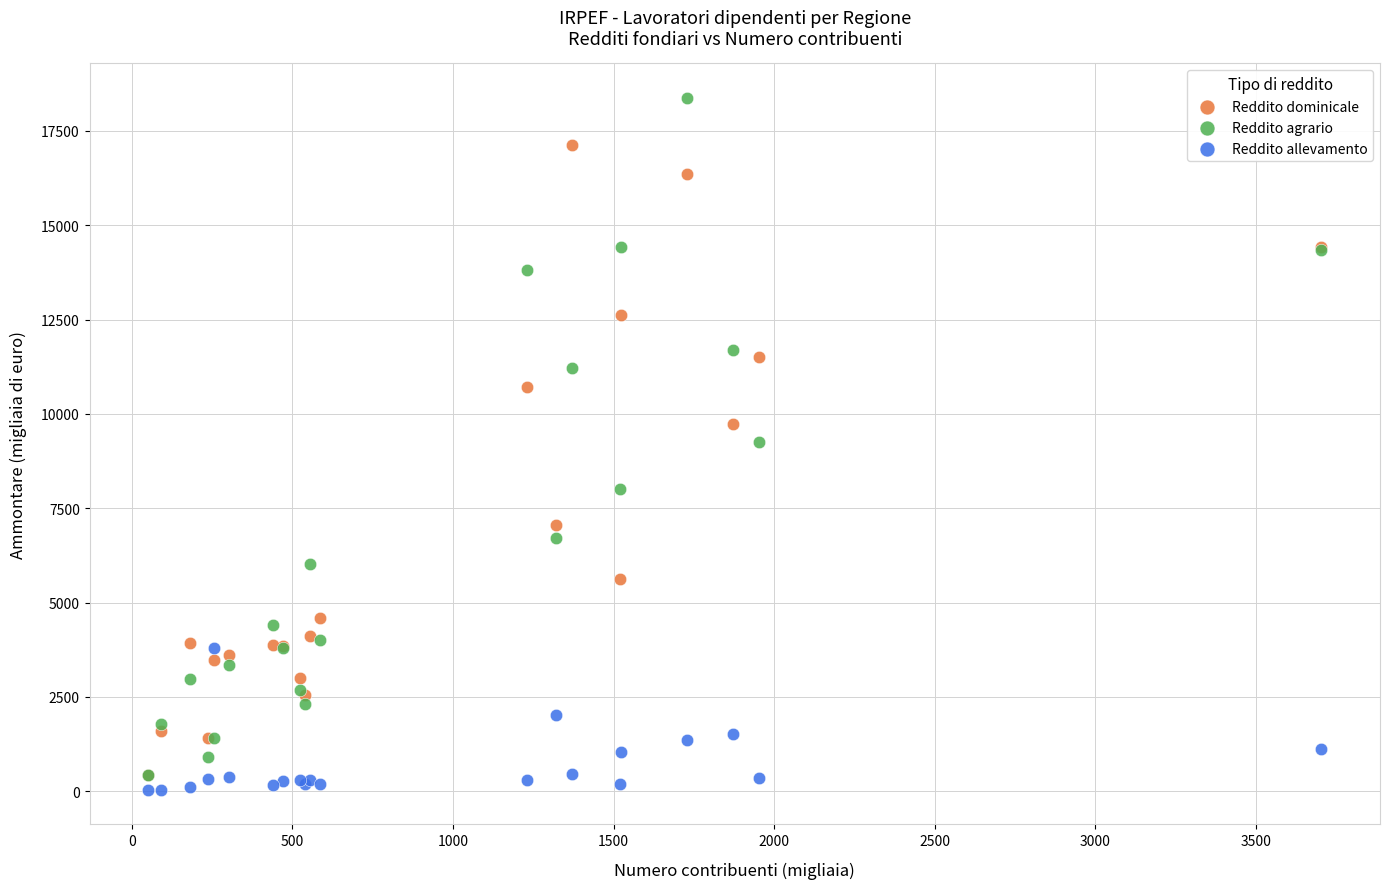

What are all the series names shown in the legend?

Reddito dominicale, Reddito agrario, Reddito allevamento